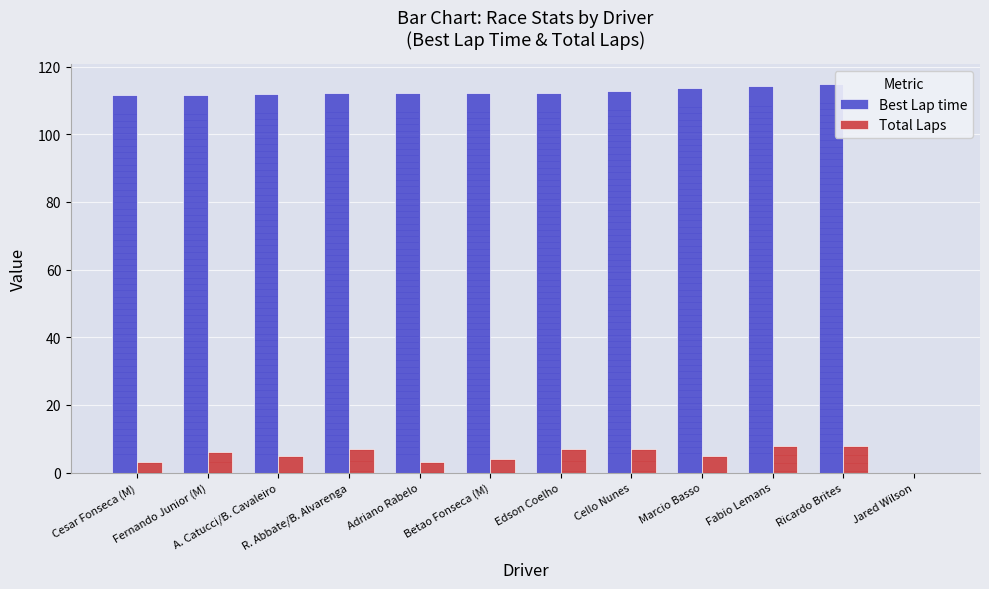

What is the maximum value for Best Lap time?

115.0